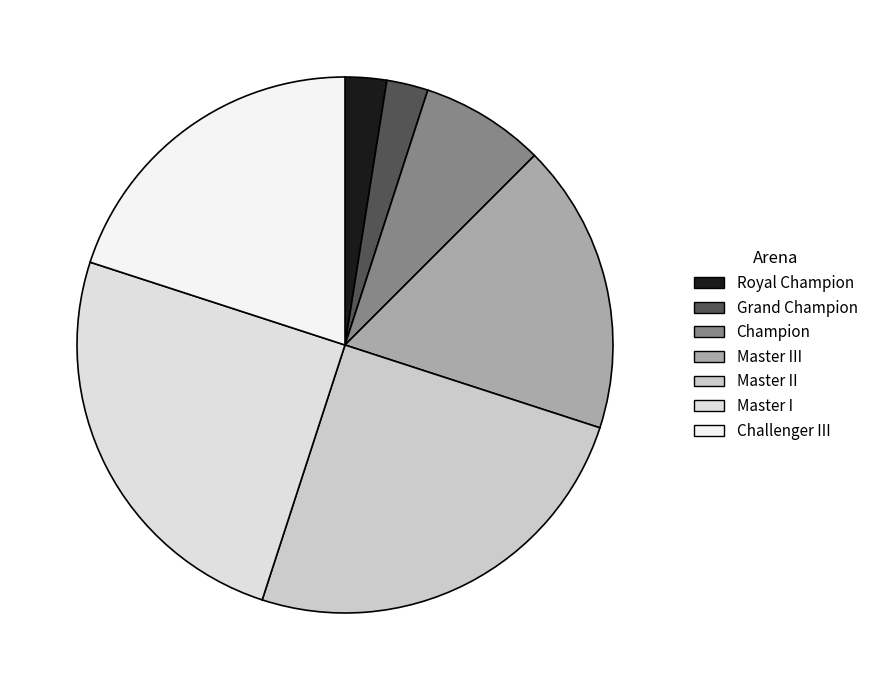

Combined, do Champion and Master I account for over 50%?

No